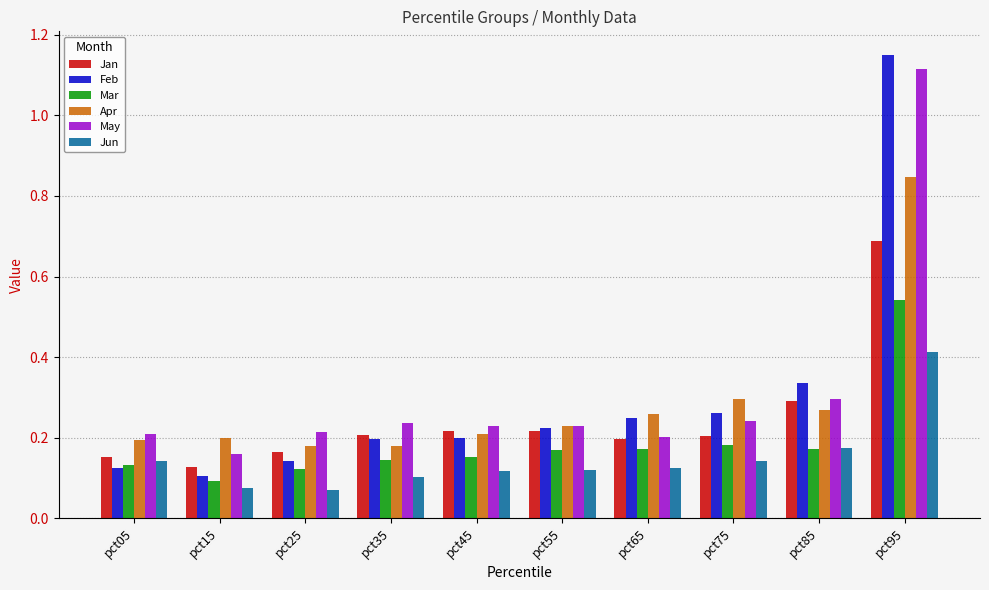

What is the difference between the maximum and second lowest values in the Apr series?

0.7